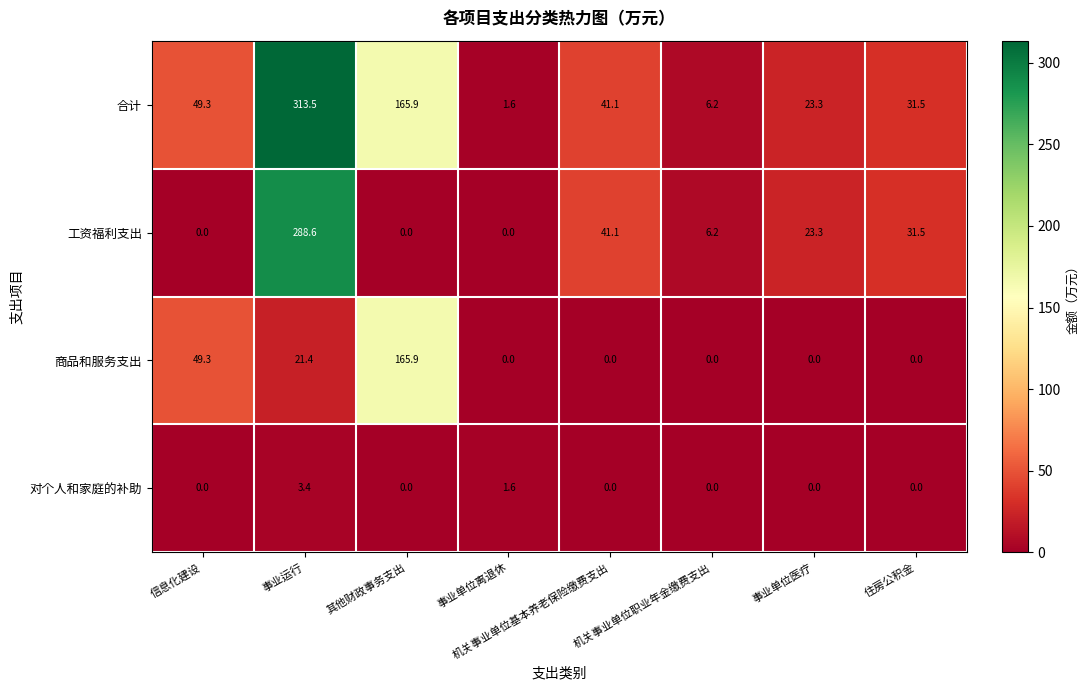

Is it true that 对个人和家庭的补助 equals 0.0 at 其他财政事务支出?

True